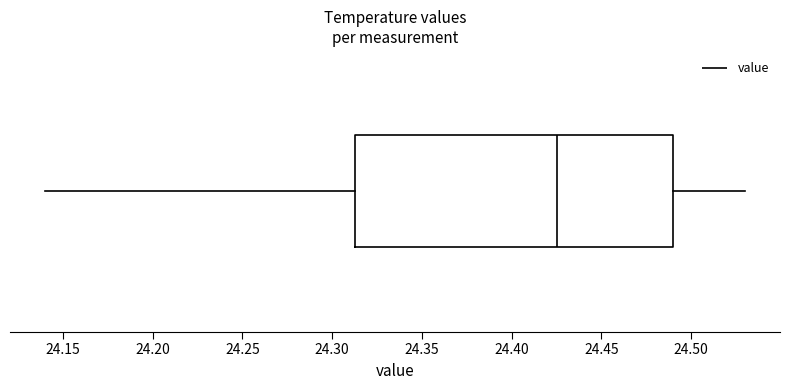

Transcribe this box plot: give where the median line is, the range the box spans, and where the two whiskers end, as read against the x-axis. The values are not printed on the chart, so give them approximately, as read against the axis.

median 24.425, box 24.315 to 24.490, whiskers 24.140 to 24.530